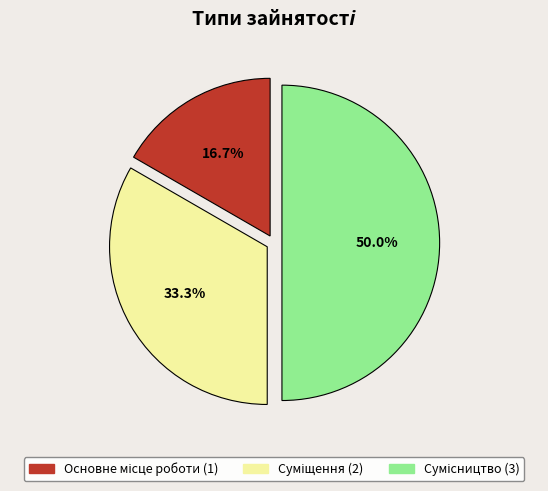

How many segments does this pie chart have?

3